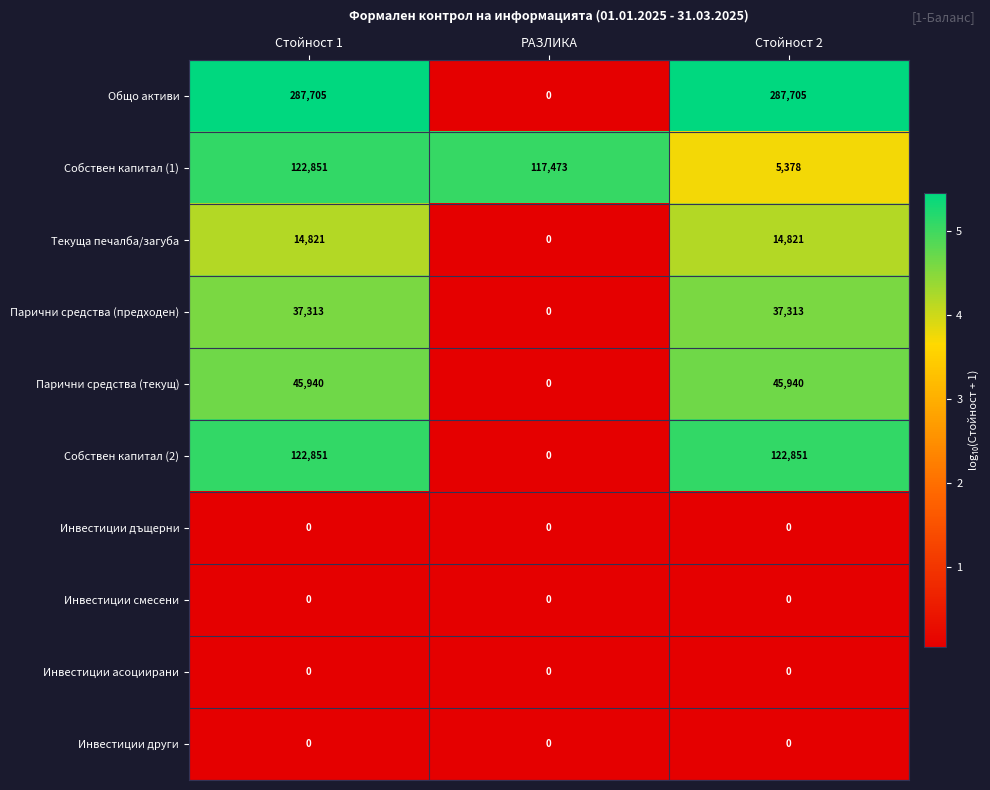

Reading right to left, list all the values displayed in this chart.

Общо активи: Стойност 2=287705	РАЗЛИКА=0	Стойност 1=287705
Собствен капитал (1): Стойност 2=5378	РАЗЛИКА=117473	Стойност 1=122851
Текуща печалба/загуба: Стойност 2=14821	РАЗЛИКА=0	Стойност 1=14821
Парични средства (предходен): Стойност 2=37313	РАЗЛИКА=0	Стойност 1=37313
Парични средства (текущ): Стойност 2=45940	РАЗЛИКА=0	Стойност 1=45940
Собствен капитал (2): Стойност 2=122851	РАЗЛИКА=0	Стойност 1=122851
Инвестиции дъщерни: Стойност 2=0	РАЗЛИКА=0	Стойност 1=0
Инвестиции смесени: Стойност 2=0	РАЗЛИКА=0	Стойност 1=0
Инвестиции асоциирани: Стойност 2=0	РАЗЛИКА=0	Стойност 1=0
Инвестиции други: Стойност 2=0	РАЗЛИКА=0	Стойност 1=0